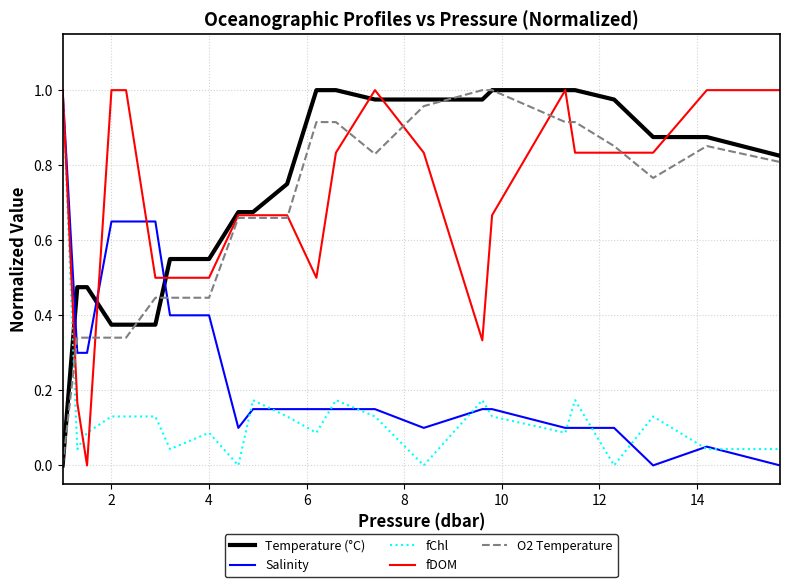

True or false: O2 Temperature and Salinity cross at least once.

True